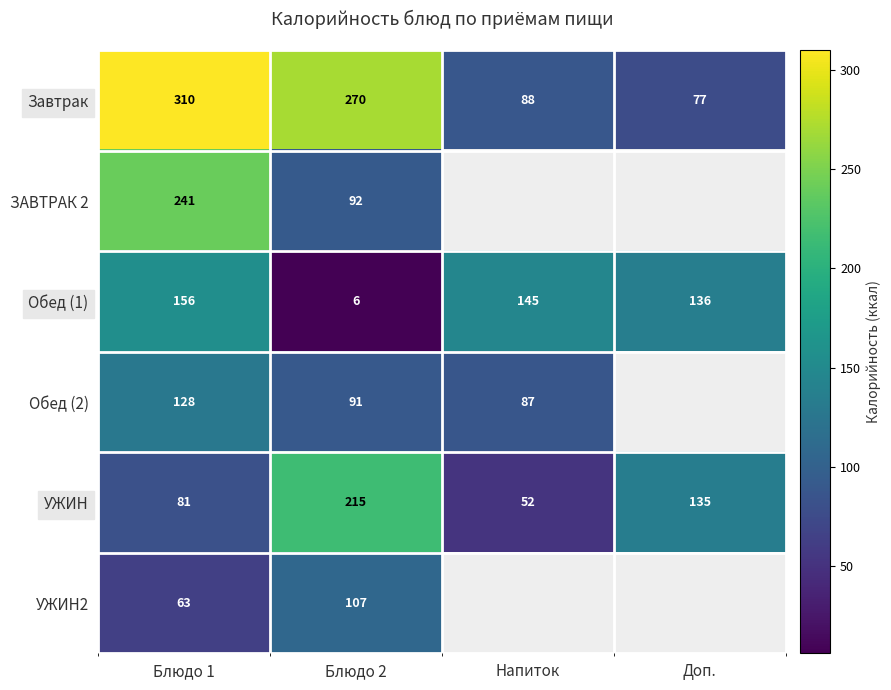

At which label does УЖИН first exceed 135?

Блюдо 2